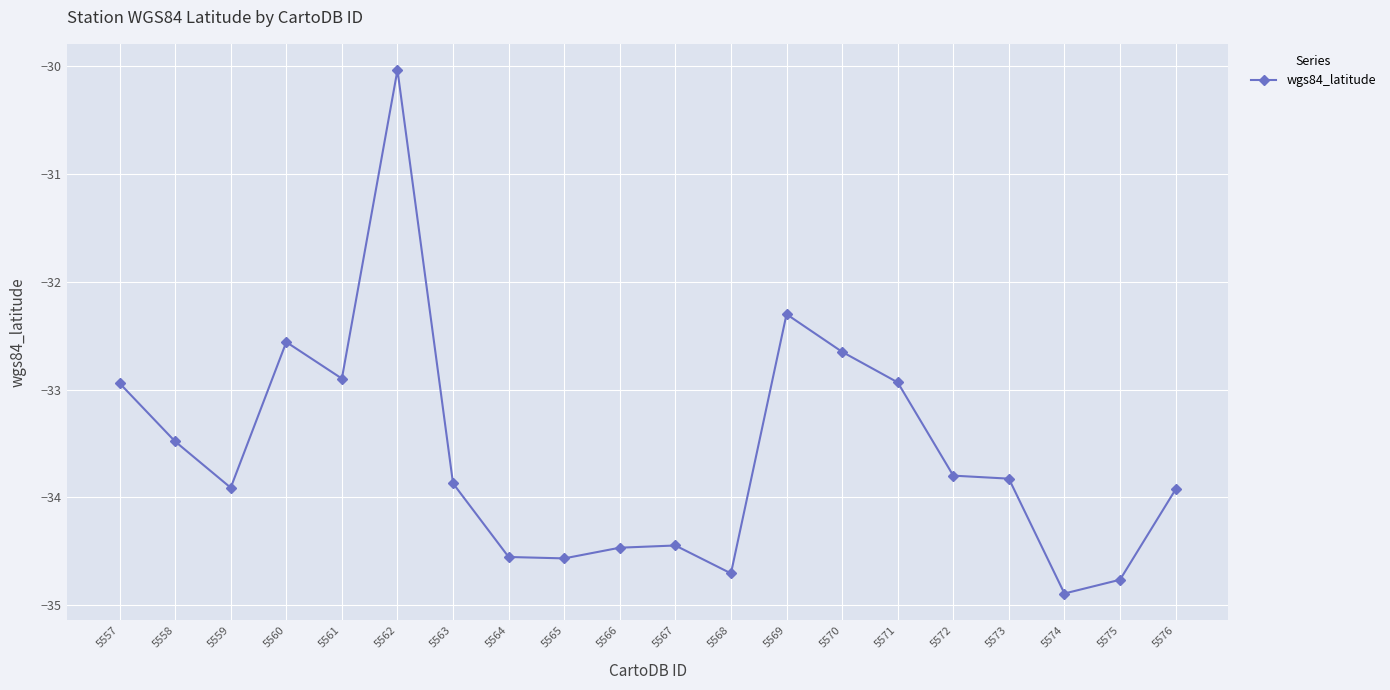

Where does the data first go above -33?

5557